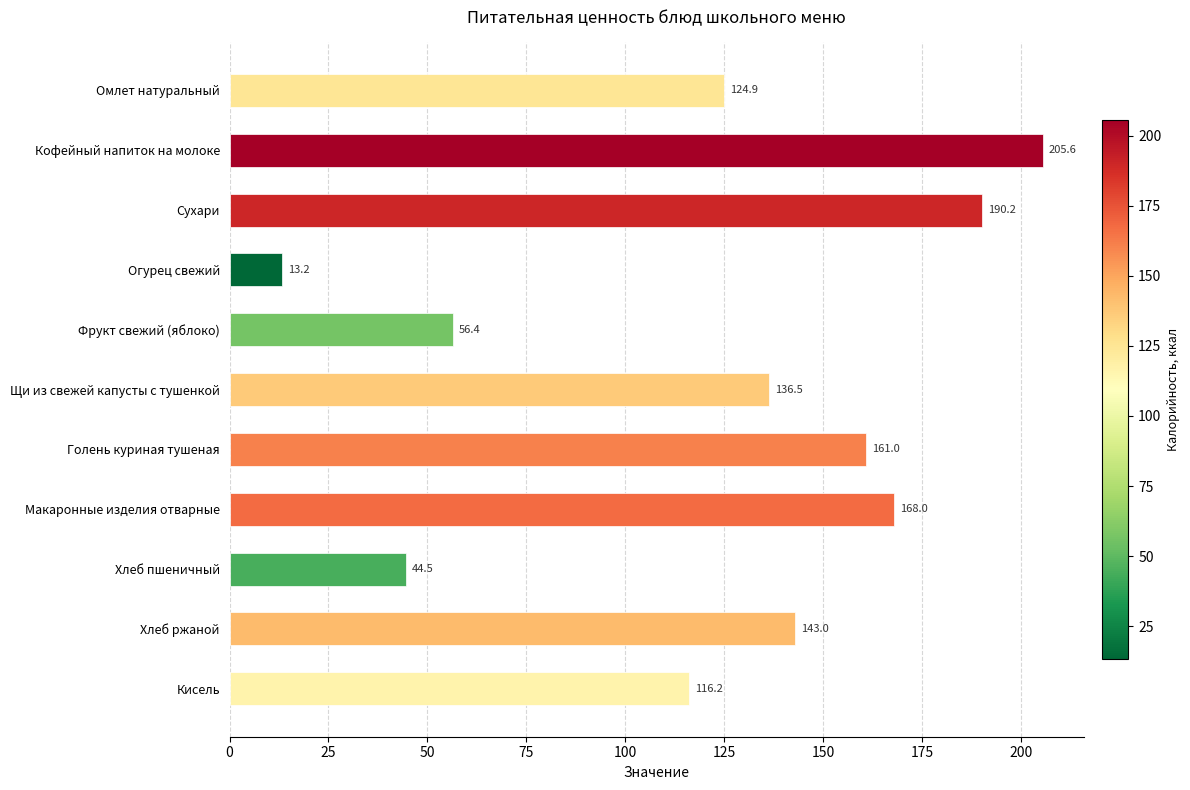

Which has a higher value, Омлет натуральный or Огурец свежий?

Омлет натуральный